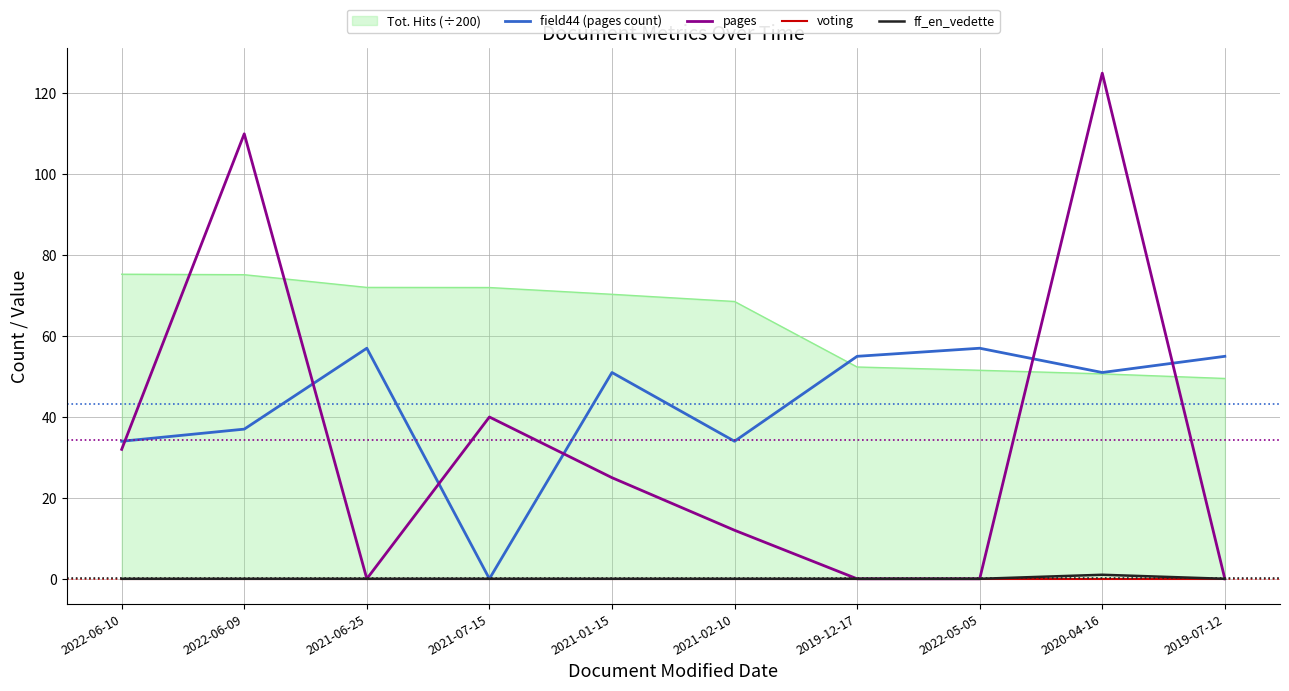

True or false: field44 (pages count) and pages cross at least once.

True